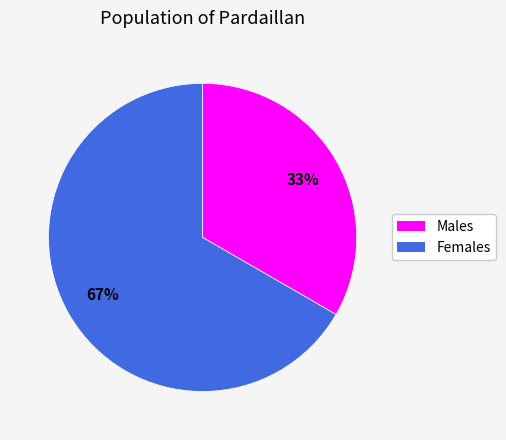

How many segments does this pie chart have?

2